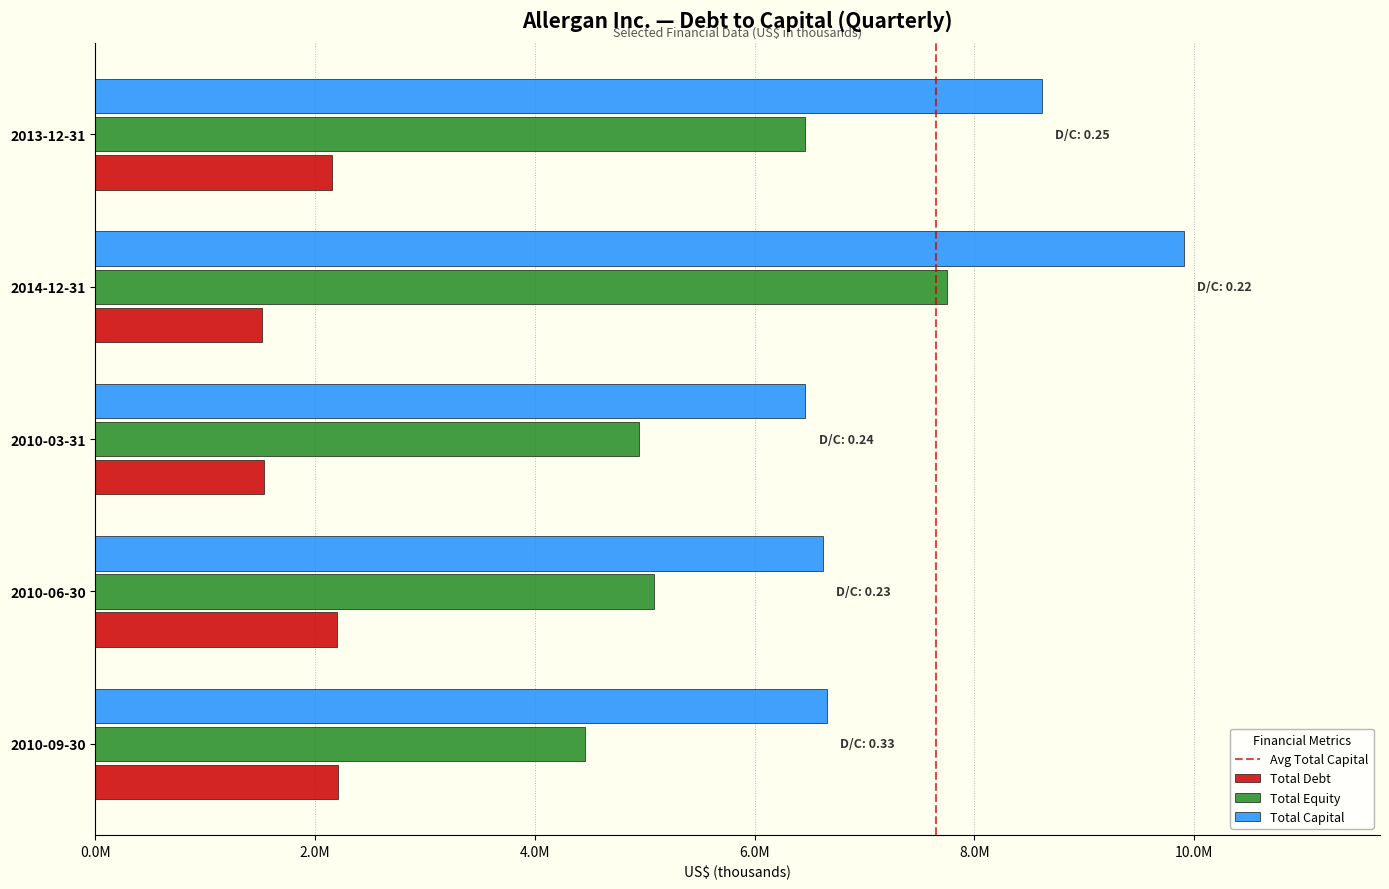

At which label does Total Debt reach its peak?

2010-09-30